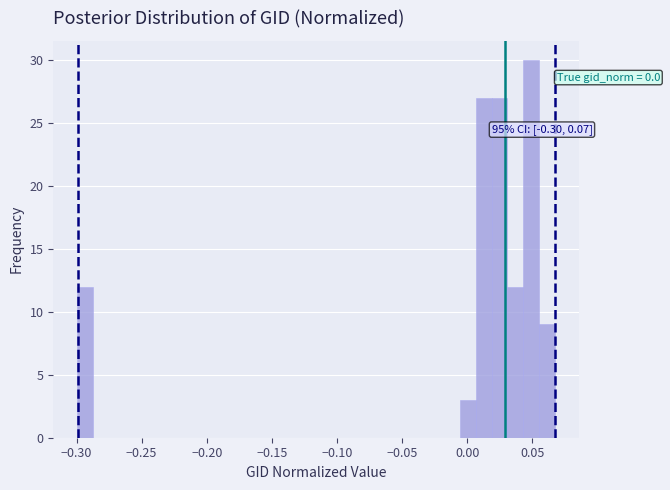

Around what value on the x-axis is the tallest bar? Give the approximate position of its centre, as read against the axis.

0.050